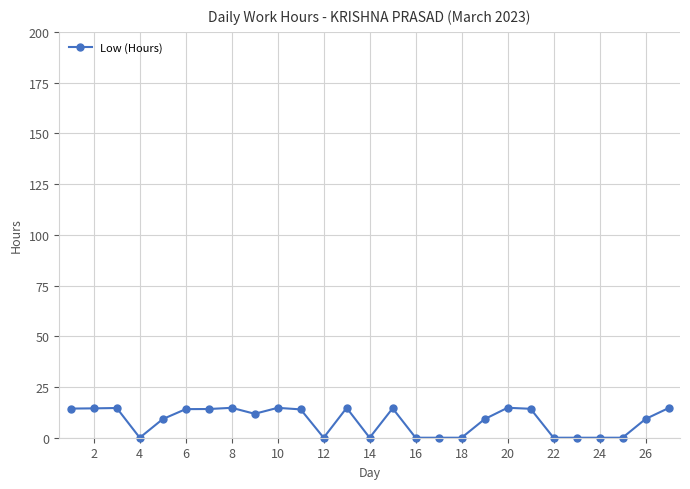

True or false: there are more than 1 points higher than both neighbors.

True